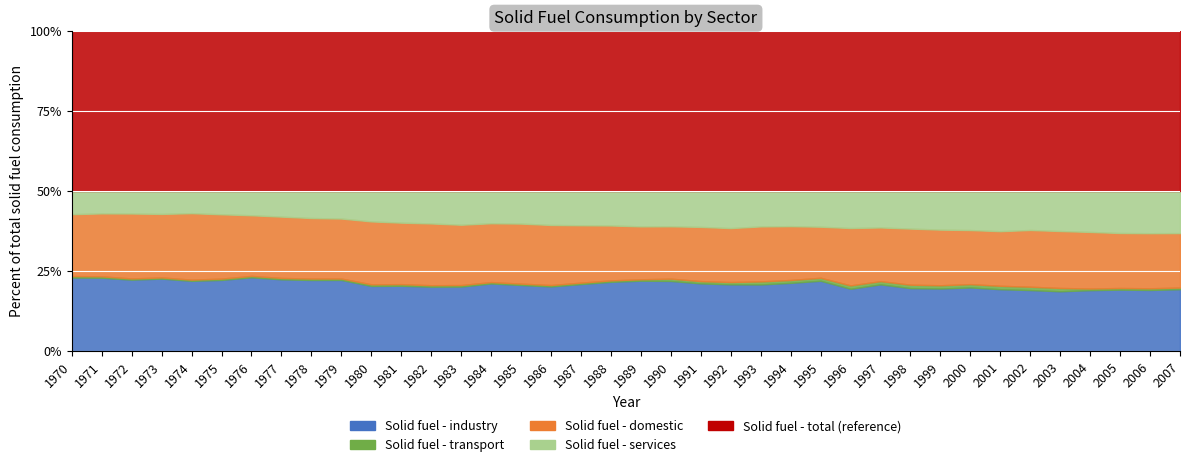

Where is the first local maximum for Solid fuel - domestic?

1973